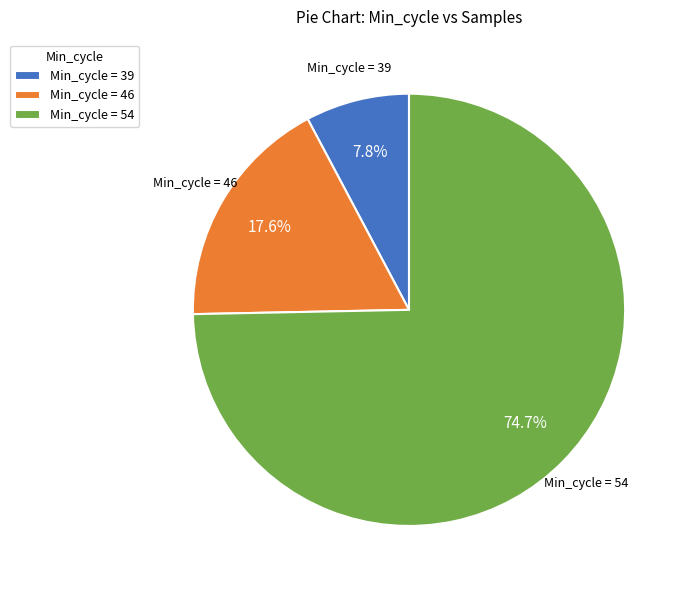

Which category has the biggest portion of the pie?

Min_cycle = 54